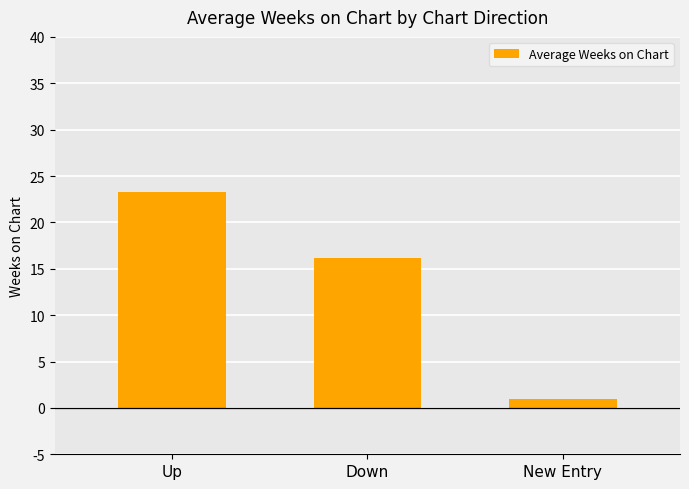

Which has a higher value, Down or New Entry?

Down